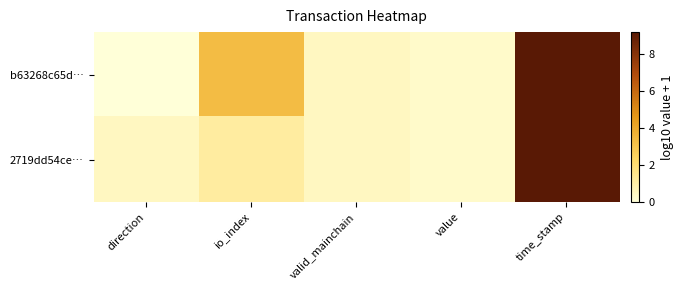

Reading left to right, list all the values displayed in this chart.

b63268c65d…: direction=0.0	io_index=3.3	valid_mainchain=0.5	value=0.3	time_stamp=9.2
2719dd54ce…: direction=0.5	io_index=1.1	valid_mainchain=0.5	value=0.3	time_stamp=9.2